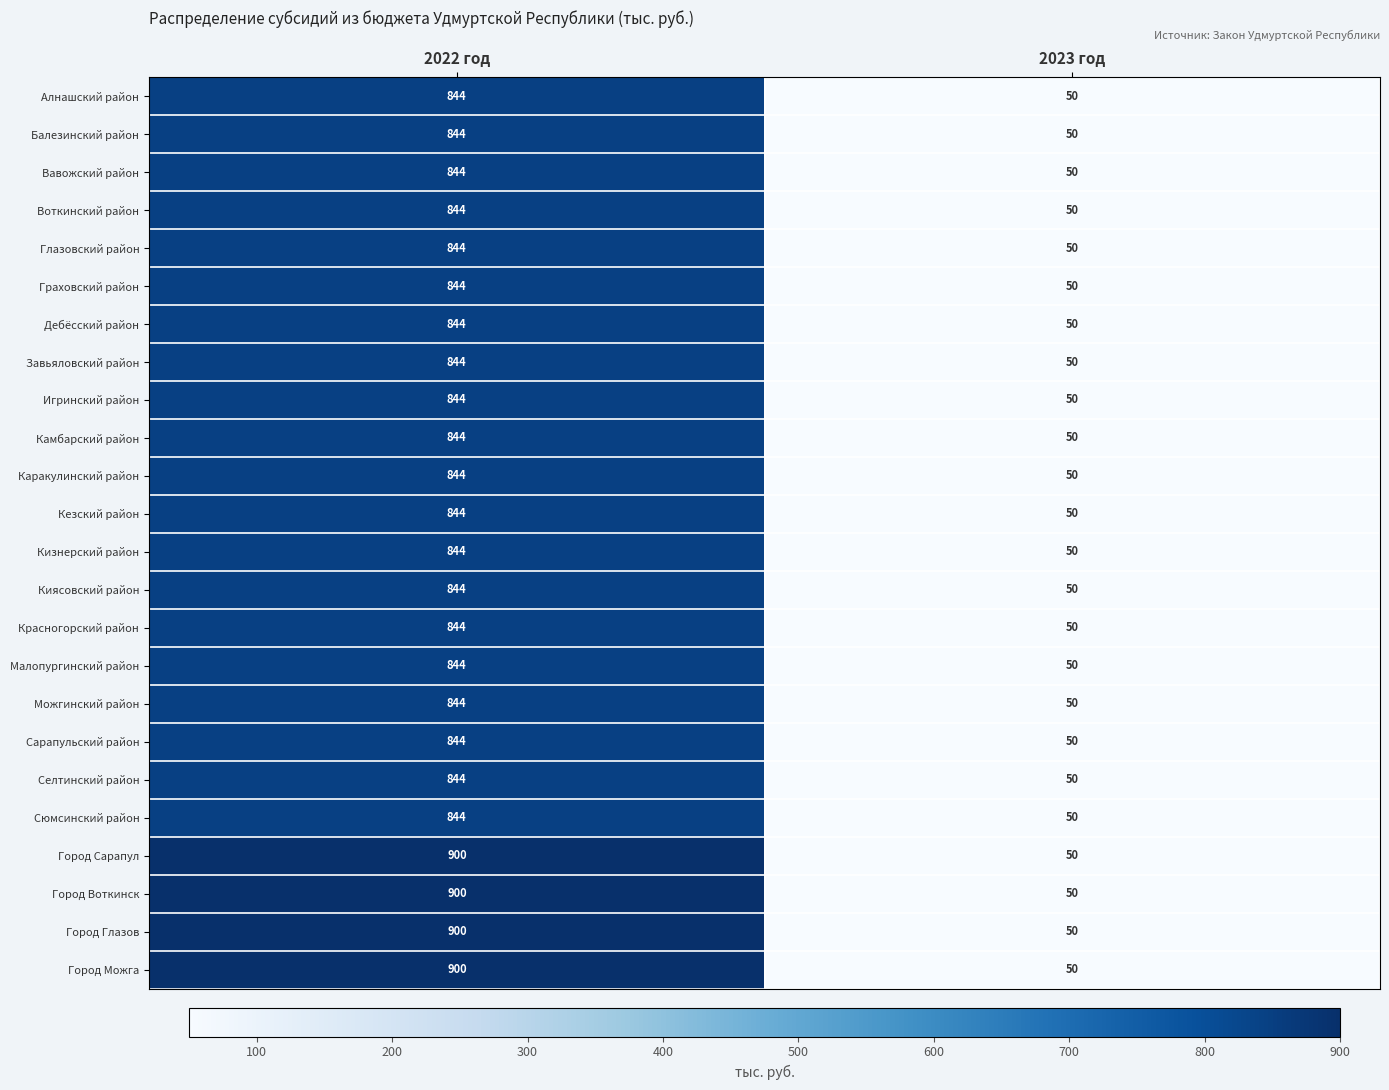

What is the total value across all series at 2023 год?

1200